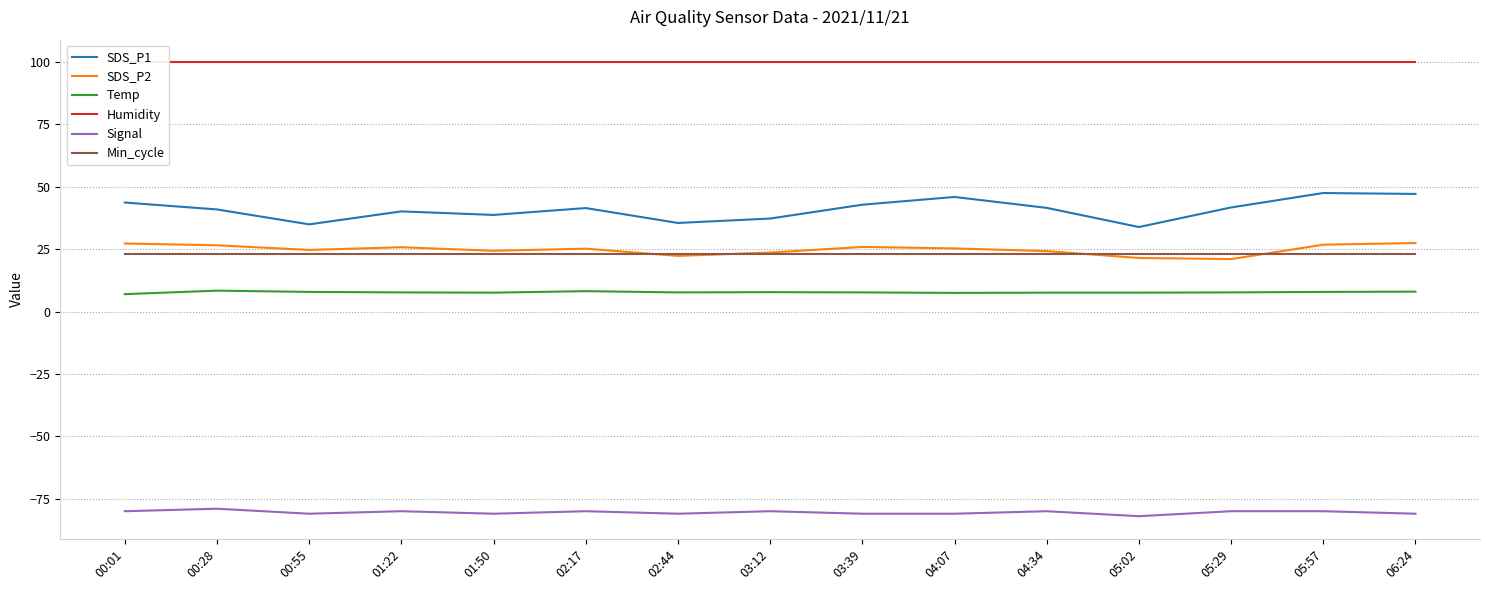

What is the average value of the Min_cycle series?

23.0